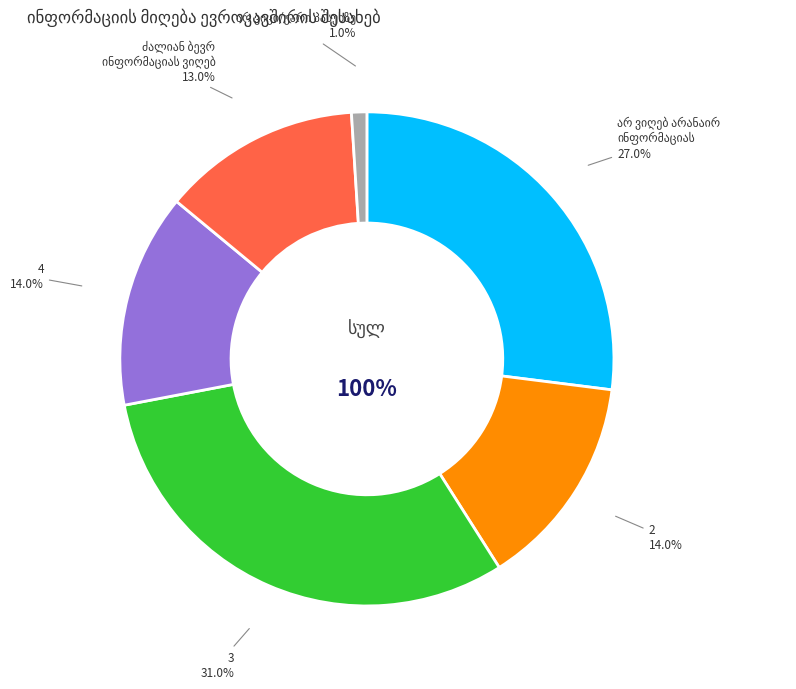

Is it true that 2 is 29% of the pie?

False